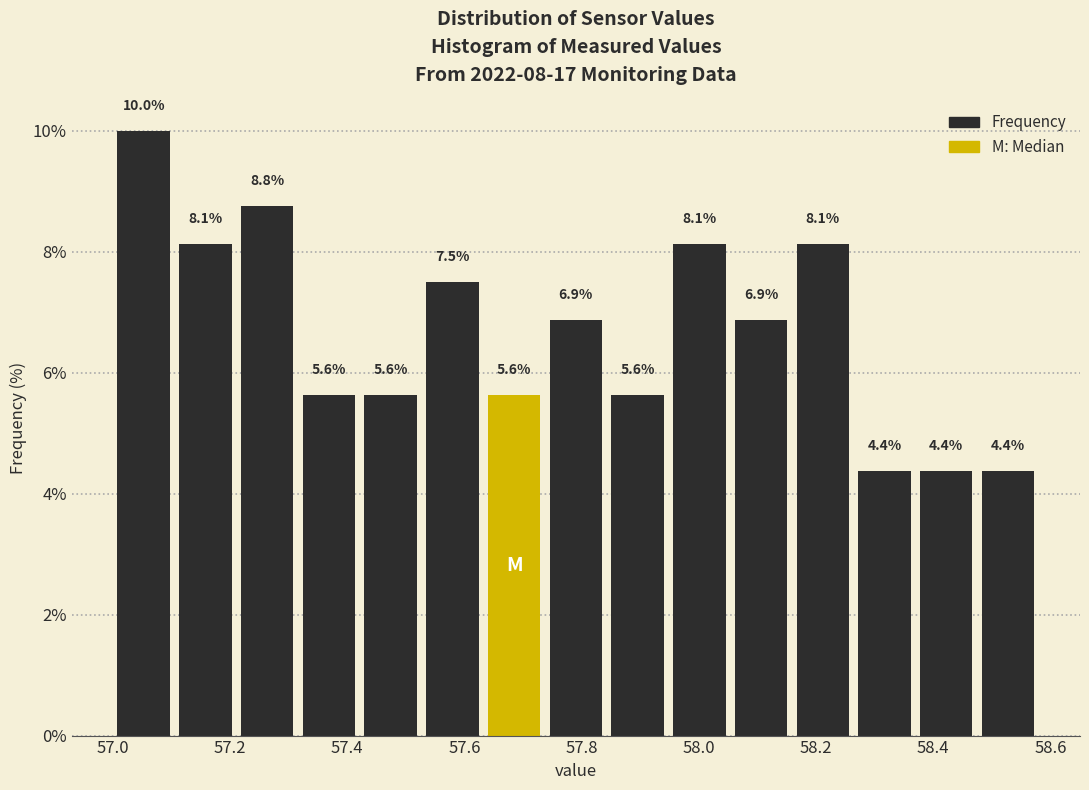

Reading left to right, list every bar in this chart as the range it spans on the x-axis followed by its height. The bar edges are not printed on the chart, so give them approximately, as read against the axis.

57.00 to 57.10: 10.0
57.10 to 57.22: 8.1
57.22 to 57.32: 8.8
57.32 to 57.42: 5.6
57.42 to 57.52: 5.6
57.52 to 57.64: 7.5
57.64 to 57.74: 5.6
57.74 to 57.84: 6.9
57.84 to 57.94: 5.6
57.94 to 58.06: 8.1
58.06 to 58.16: 6.9
58.16 to 58.26: 8.1
58.26 to 58.36: 4.4
58.36 to 58.48: 4.4
58.48 to 58.58: 4.4